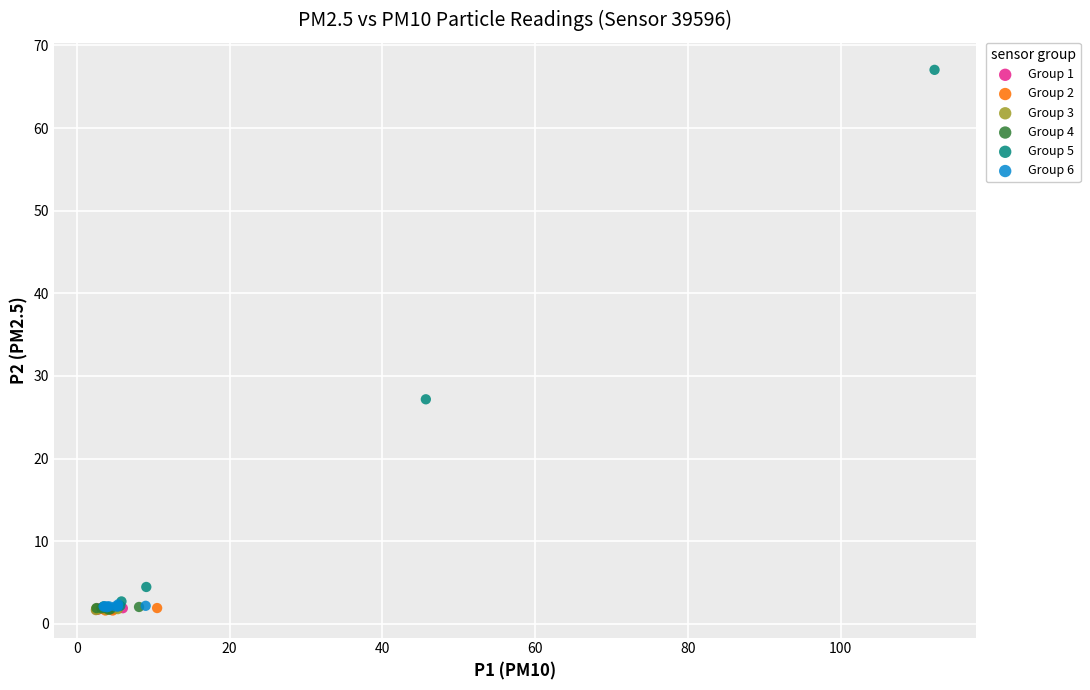

Which series has the largest Y range (max minus min)?

Group 5